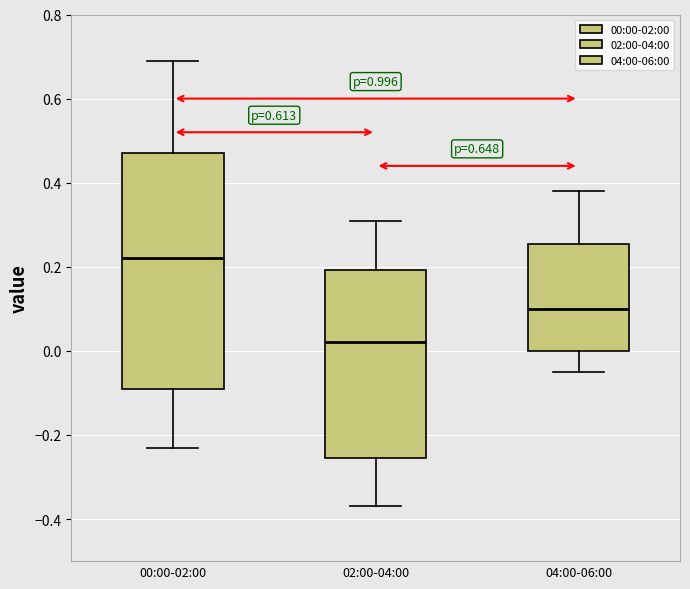

Reading left to right, read every box against the y-axis: the position of its median line, the range the box covers, and the ends of its whiskers. The values are not printed on the chart, so give them approximately, as read against the axis.

00:00-02:00: median 0.22, box -0.08 to 0.48, whiskers -0.22 to 0.70
02:00-04:00: median 0.02, box -0.26 to 0.20, whiskers -0.36 to 0.32
04:00-06:00: median 0.10, box 0.00 to 0.26, whiskers -0.04 to 0.38